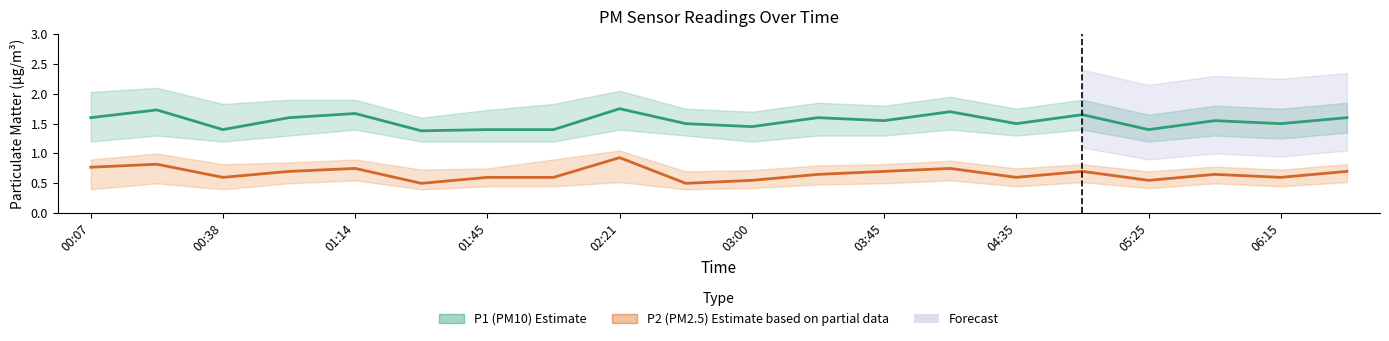

Is it true that P2 (PM2.5 estimate) equals 0.8 at 00:38?

False